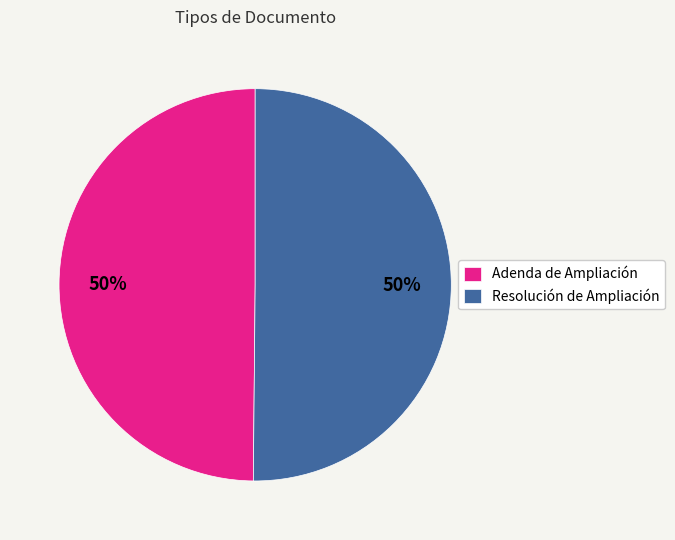

True or false: Resolución de Ampliación accounts for 64% of the total.

False